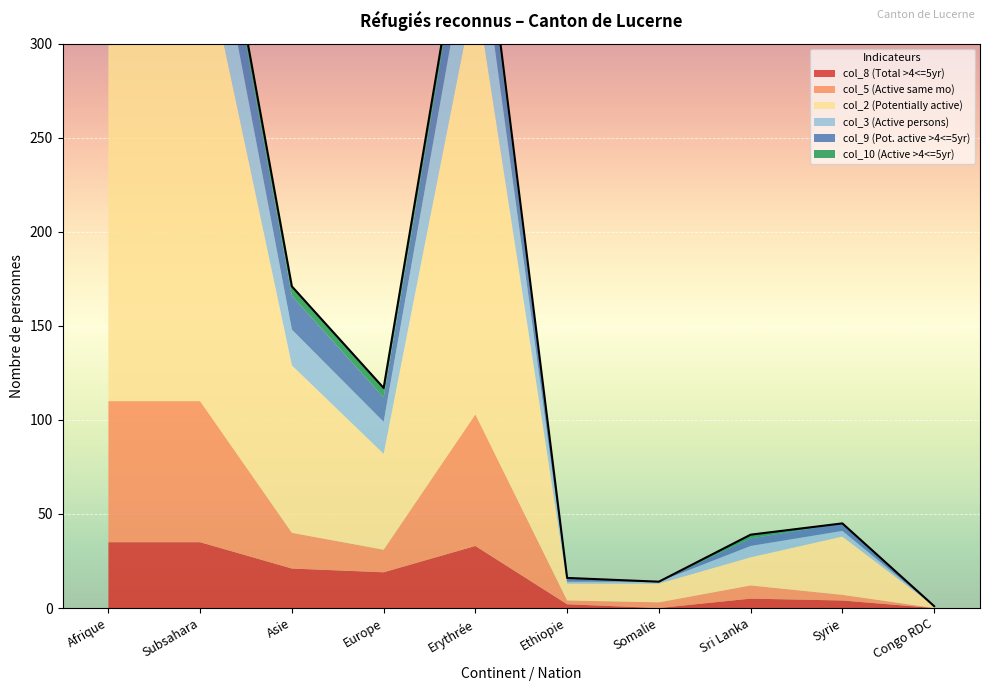

Is it true that col_10 (Active >4<=5yr) equals 2 at Europe?

False